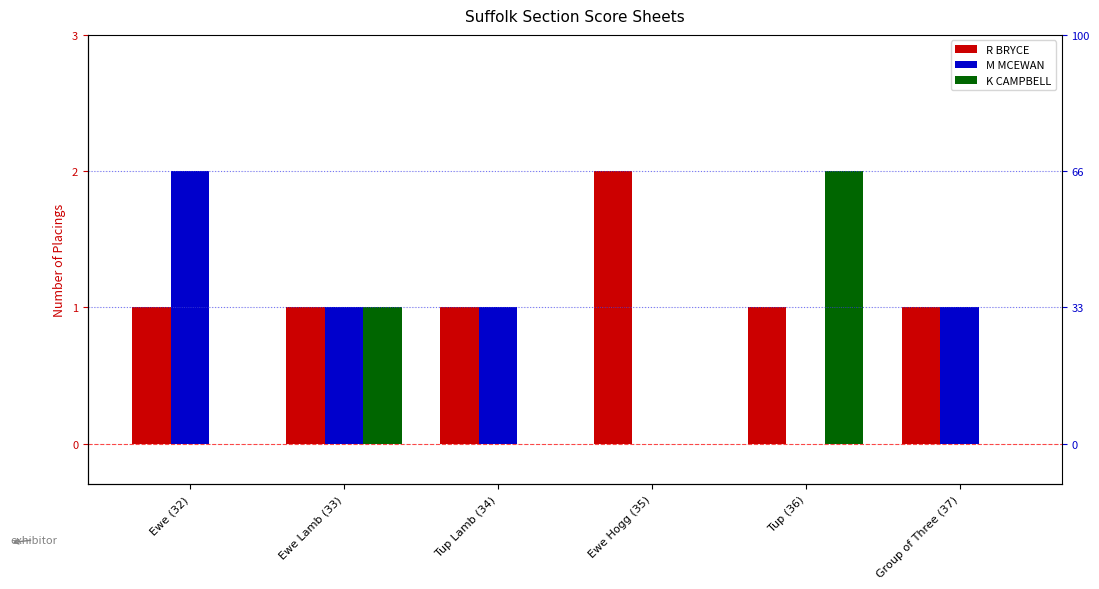

Reading left to right, list all the values displayed in this chart.

R BRYCE: Ewe (32)=1	Ewe Lamb (33)=1	Tup Lamb (34)=1	Ewe Hogg (35)=2	Tup (36)=1	Group of Three (37)=1
M MCEWAN: Ewe (32)=2	Ewe Lamb (33)=1	Tup Lamb (34)=1	Ewe Hogg (35)=0	Tup (36)=0	Group of Three (37)=1
K CAMPBELL: Ewe (32)=0	Ewe Lamb (33)=1	Tup Lamb (34)=0	Ewe Hogg (35)=0	Tup (36)=2	Group of Three (37)=0